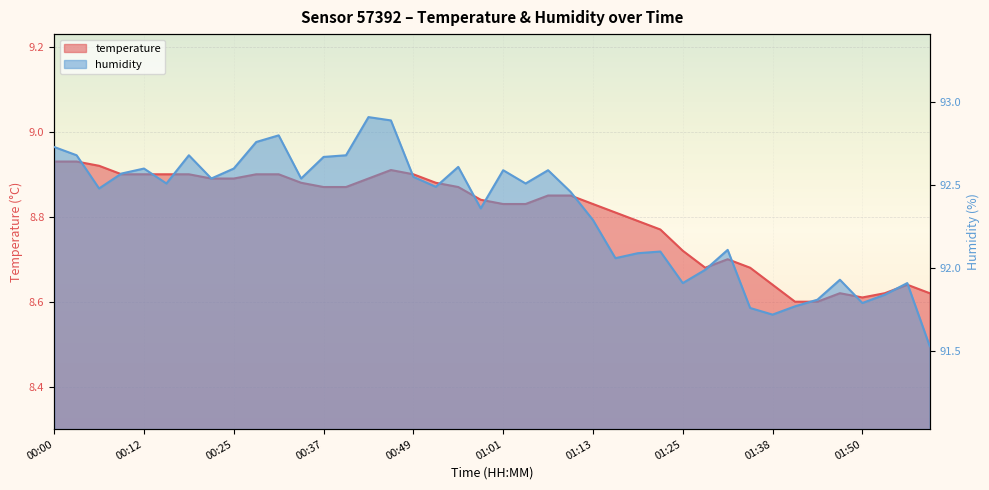

Rank the series at 00:49 from lowest to highest value.

temperature, humidity